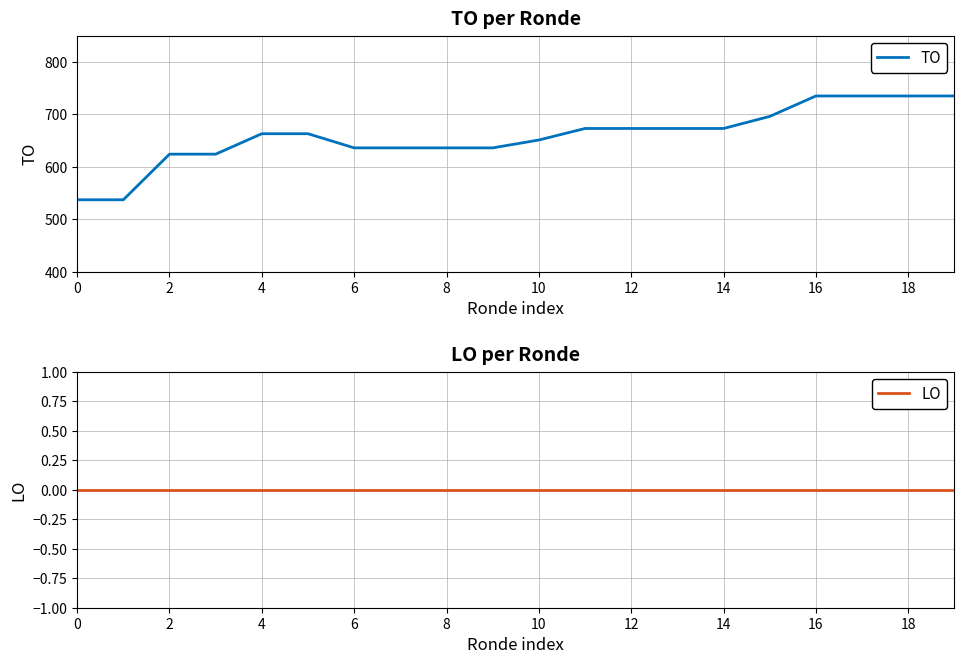

The TO series shows 259 at 0. True or false?

False